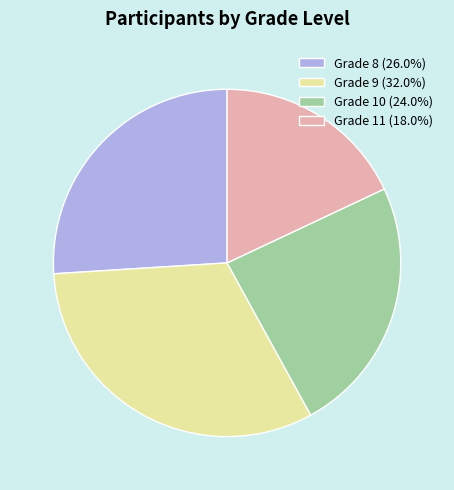

Does Grade 11 (18.0%) represent more than half of the total?

No